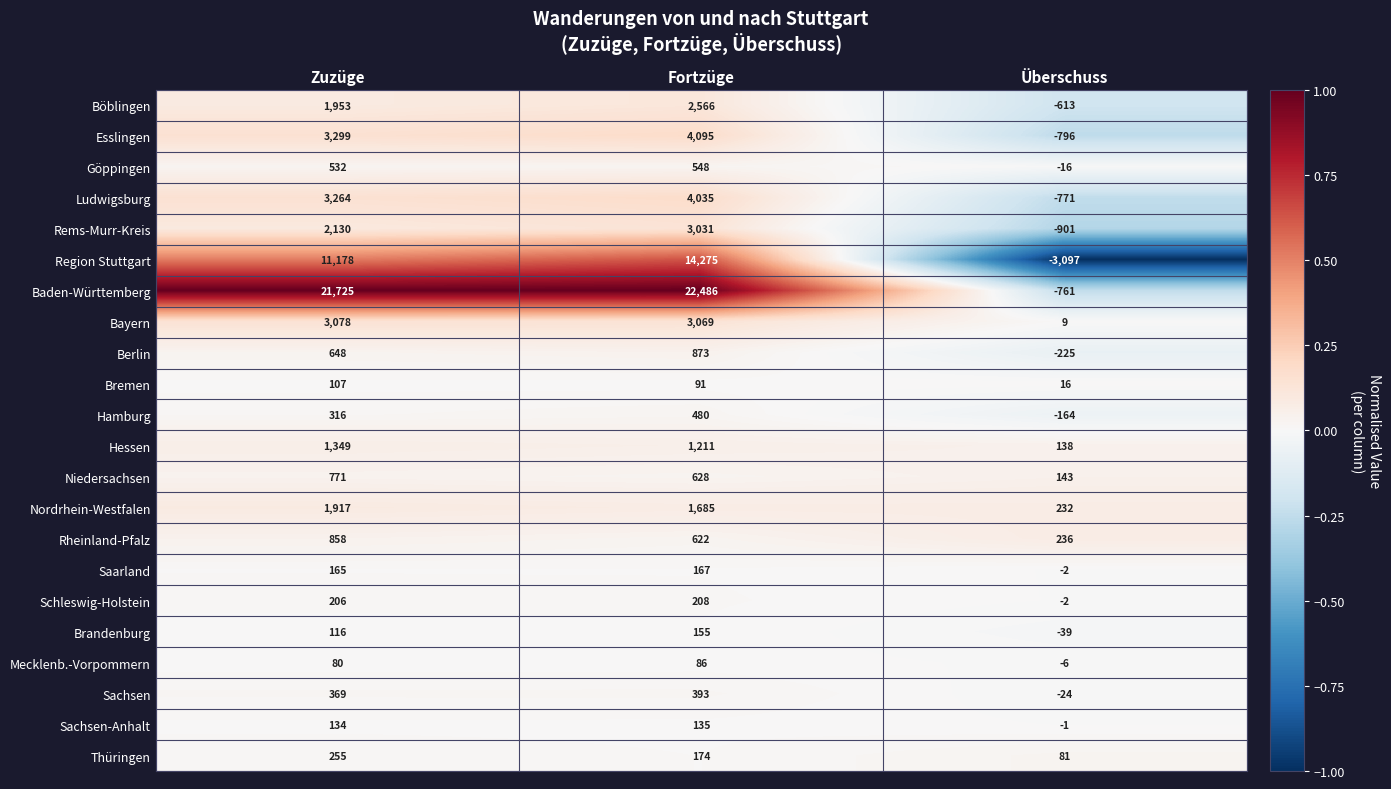

Rank the categories by Sachsen value from lowest to highest.

Überschuss, Zuzüge, Fortzüge